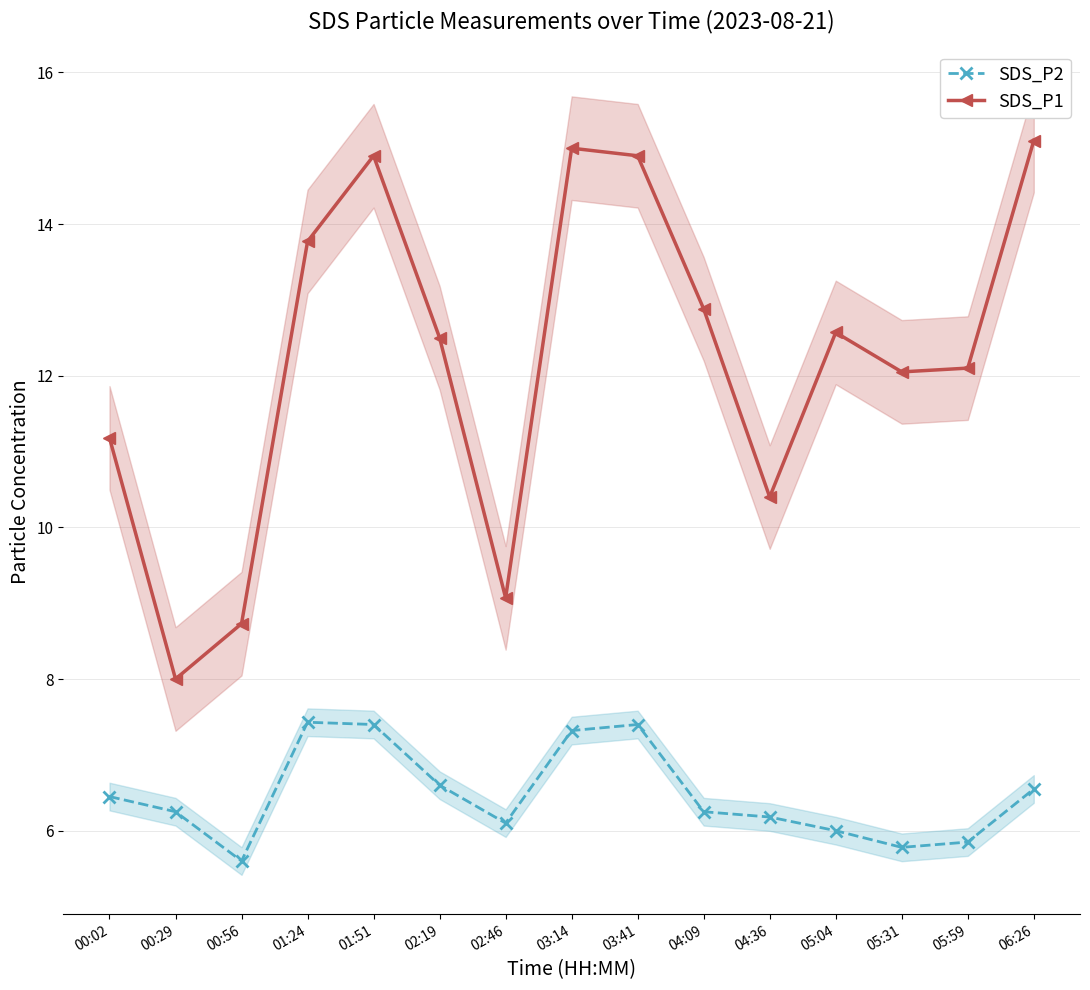

What is the spread (max minus min) of values at 05:59?

6.2